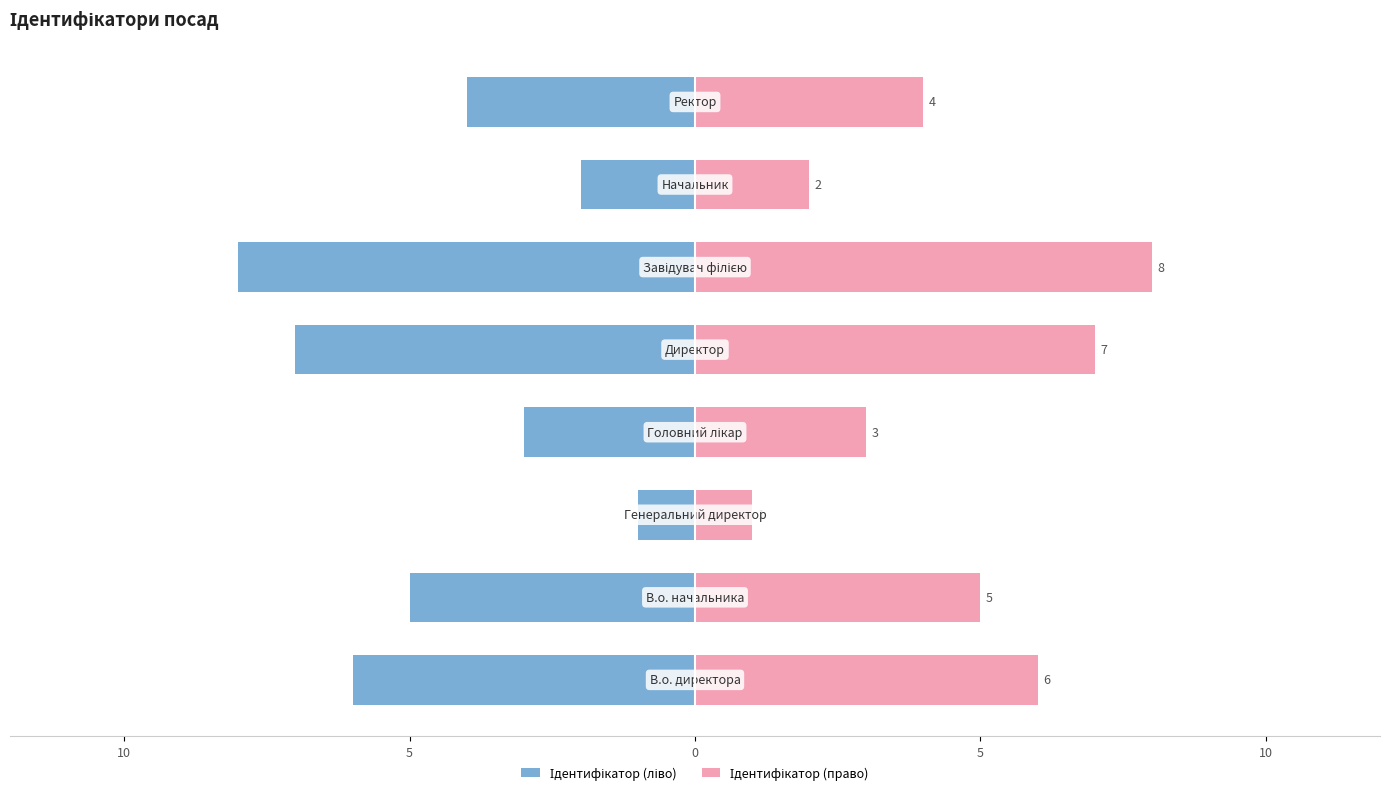

Does the chart contain any negative values?

Yes